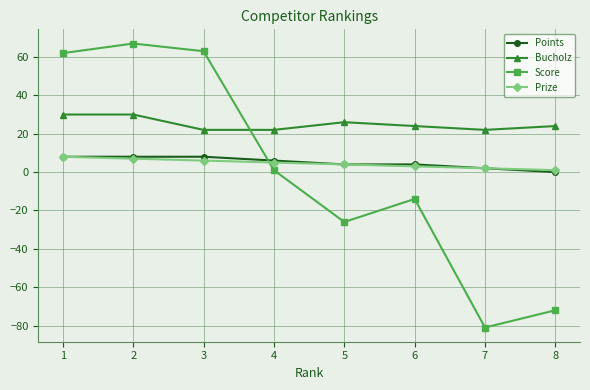

The Points series shows 1 at 4. True or false?

False